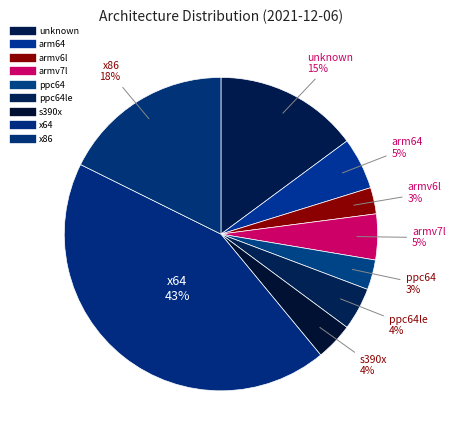

Which slice is the smallest?

armv6l